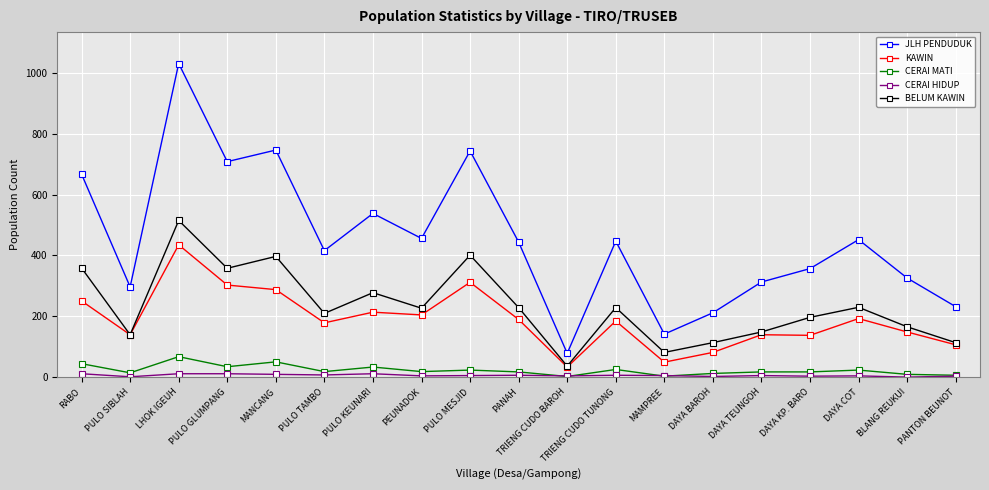

True or false: CERAI MATI and BELUM KAWIN cross at least once.

False